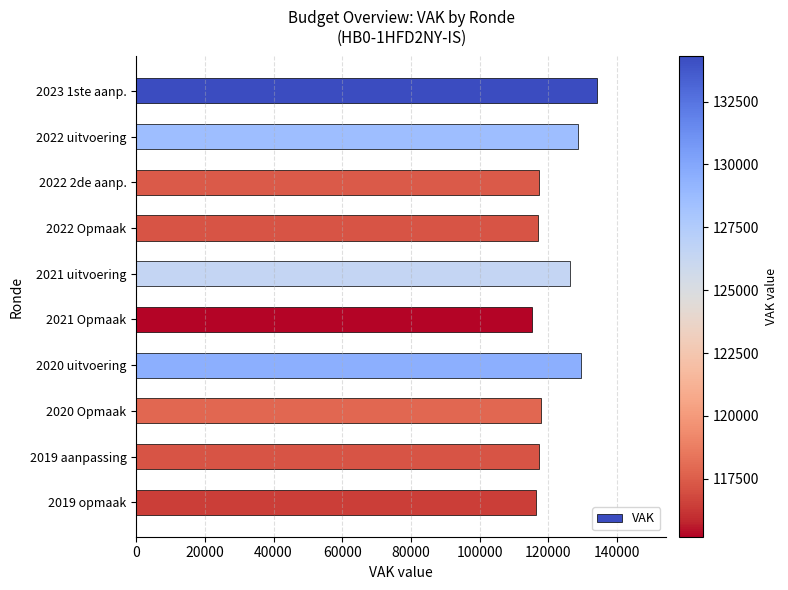

What is the greatest value displayed?

134292